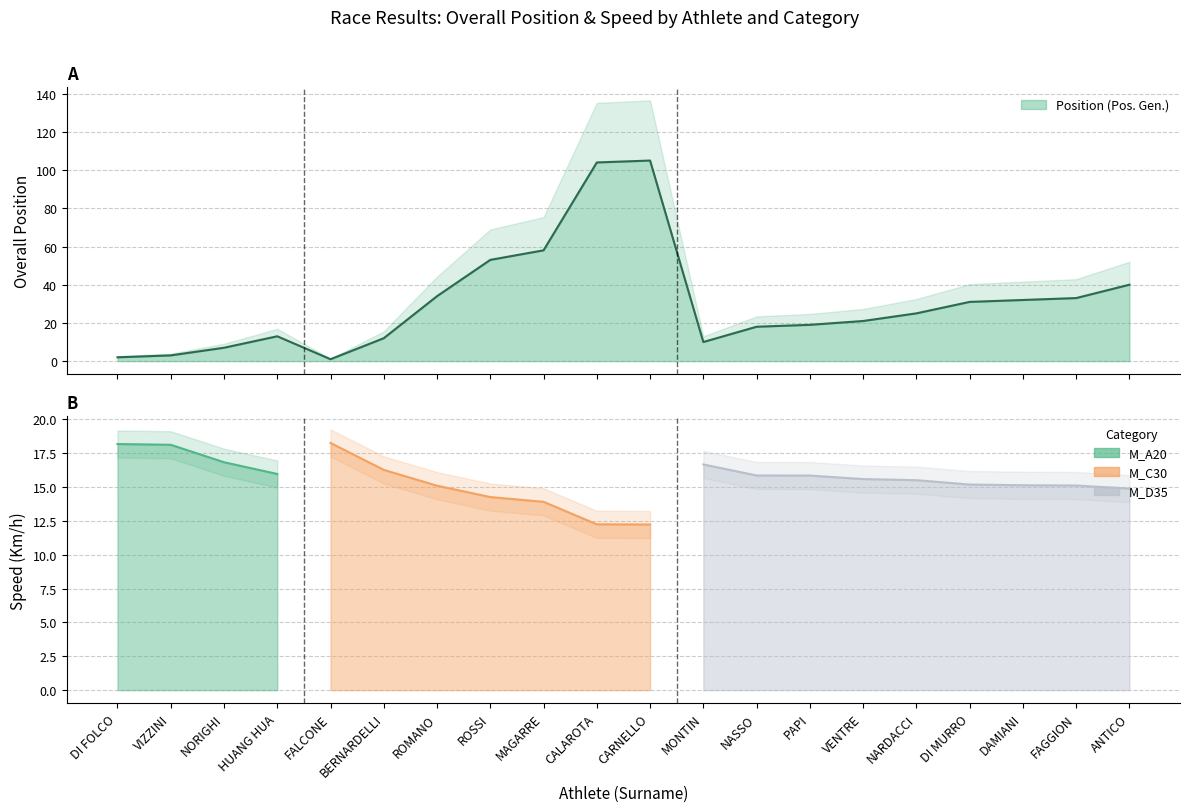

What is the difference between the maximum and second lowest values?

103